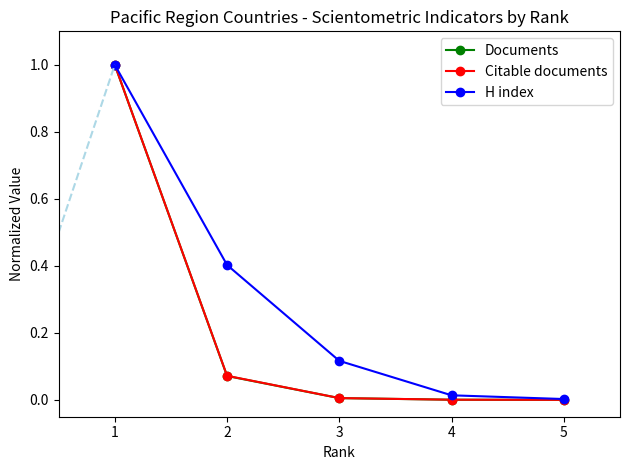

The Citable documents series shows 0.0 at 5. True or false?

True